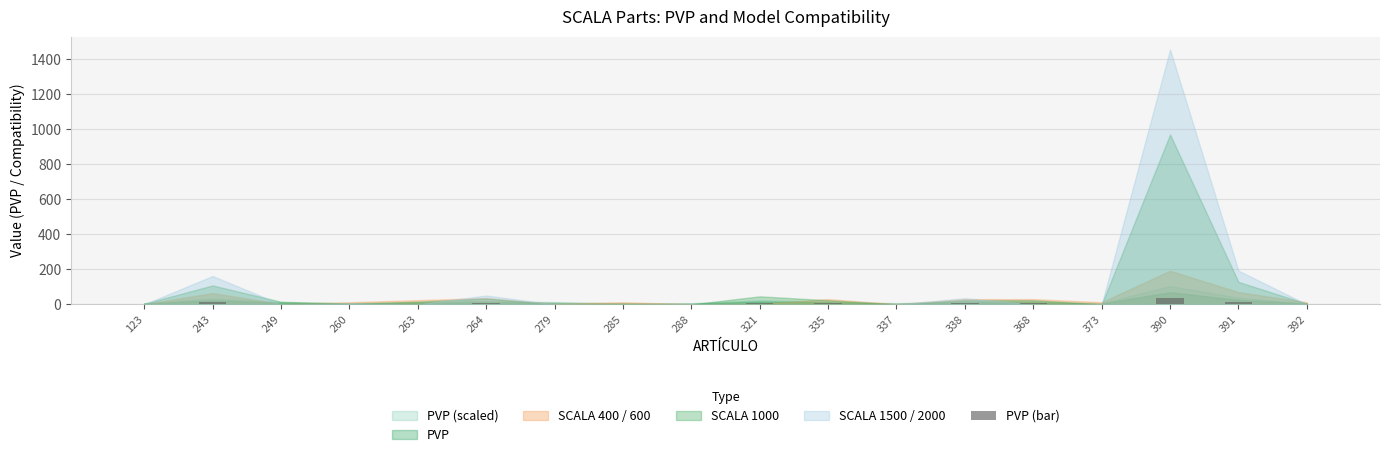

What is the greatest value displayed?

34.8